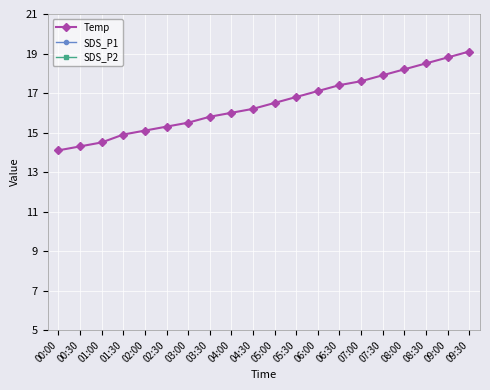

Which series has the largest range (max minus min)?

Temp